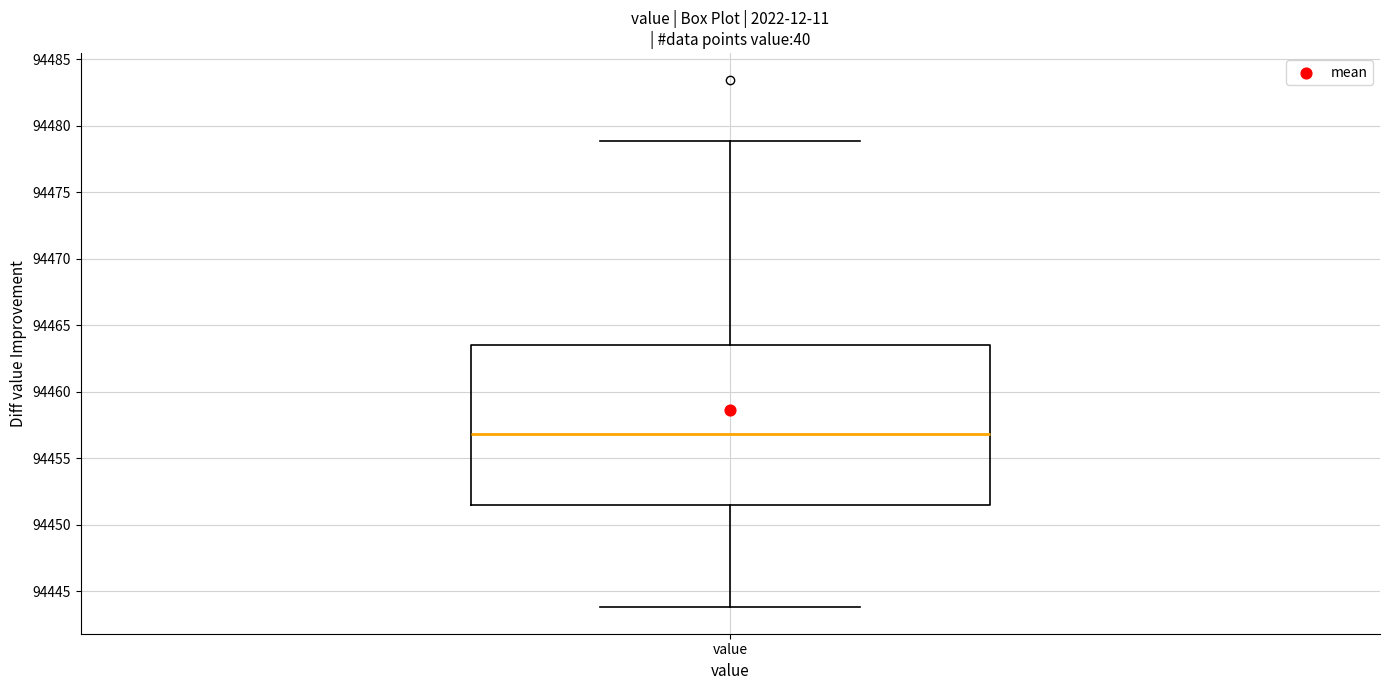

Read this box plot against the y-axis: the position of the median line, the range covered by the box, and the ends of both whiskers. The values are not printed on the chart, so give them approximately, as read against the axis.

median 94457.0, box 94451.5 to 94463.5, whiskers 94444.0 to 94479.0